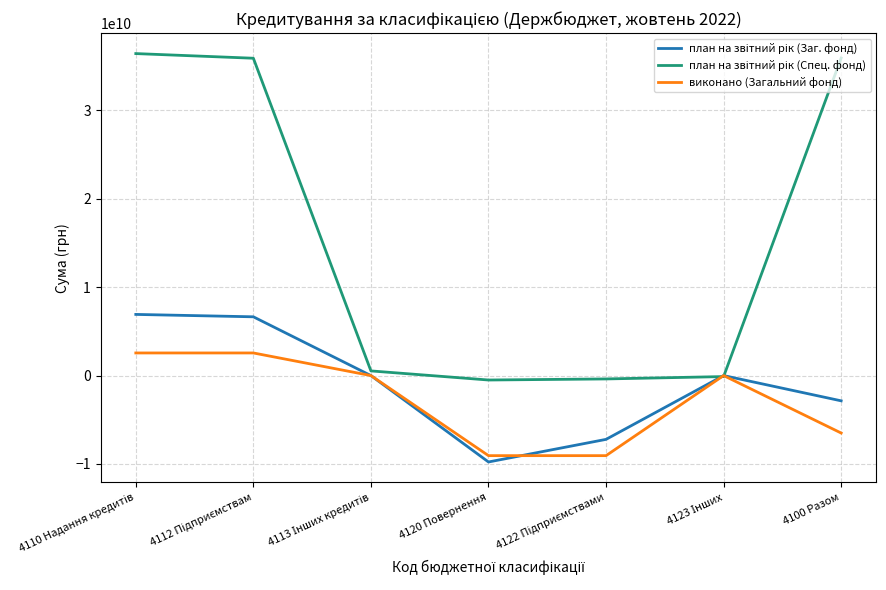

What is the total value across all series at 4100 Разом?

26568311028.4